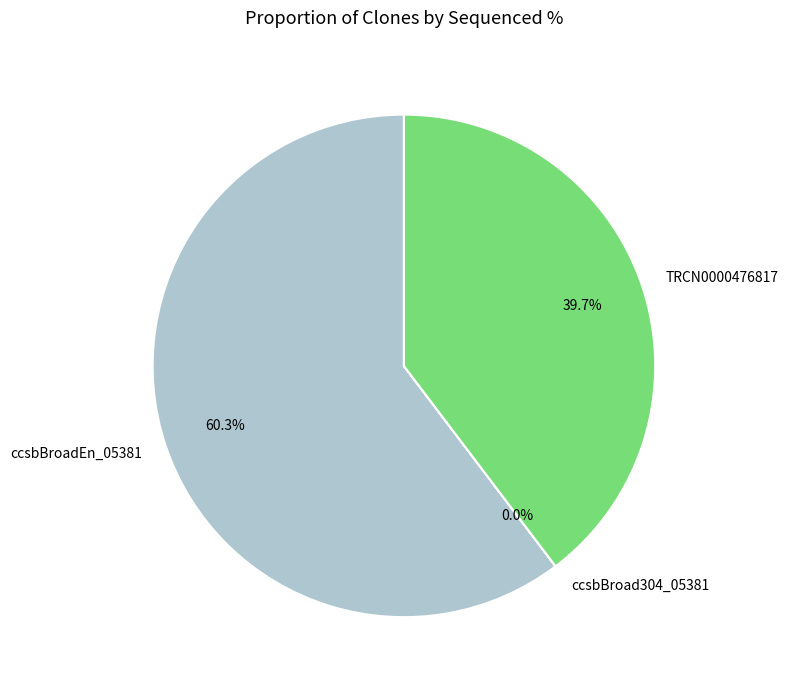

What percentage do ccsbBroadEn_05381 and TRCN0000476817 together represent?

100.0%